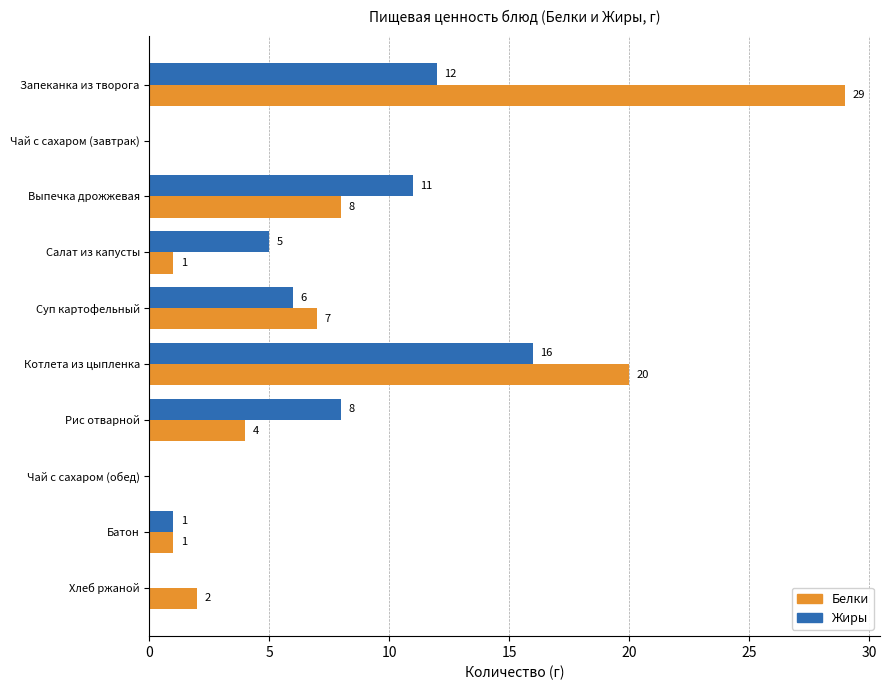

At which label is Жиры closest to 8?

Рис отварной